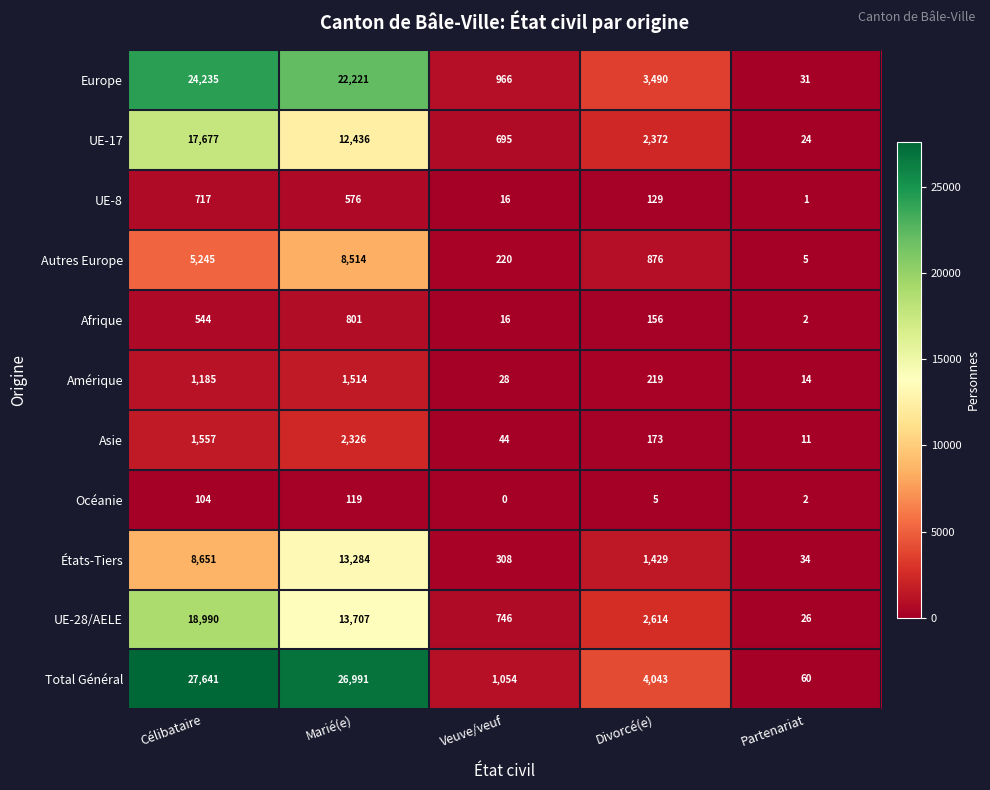

True or false: États-Tiers has a value of 13284 at Marié(e).

True